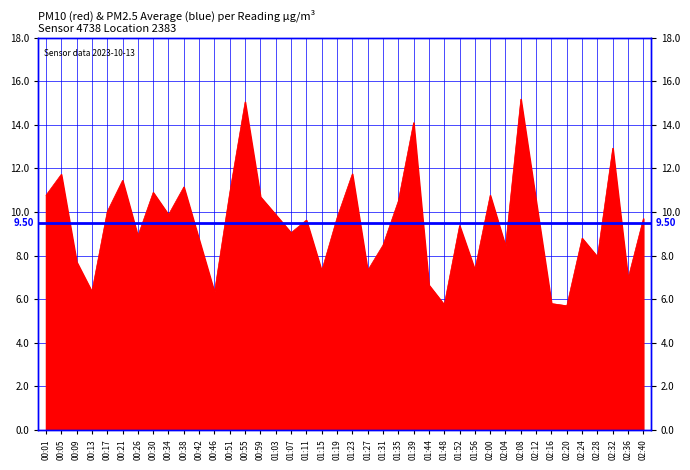

Rank the categories by value from highest to lowest.

02:08, 00:55, 01:39, 02:32, 01:23, 00:05, 00:21, 00:38, 00:30, 00:51, 00:01, 02:00, 00:59, 01:35, 02:12, 00:17, 00:34, 01:03, 01:19, 02:40, 01:11, 01:52, 01:07, 00:26, 02:24, 00:42, 01:31, 02:04, 02:28, 00:09, 01:56, 01:27, 01:15, 02:36, 01:44, 00:13, 00:46, 02:16, 01:48, 02:20